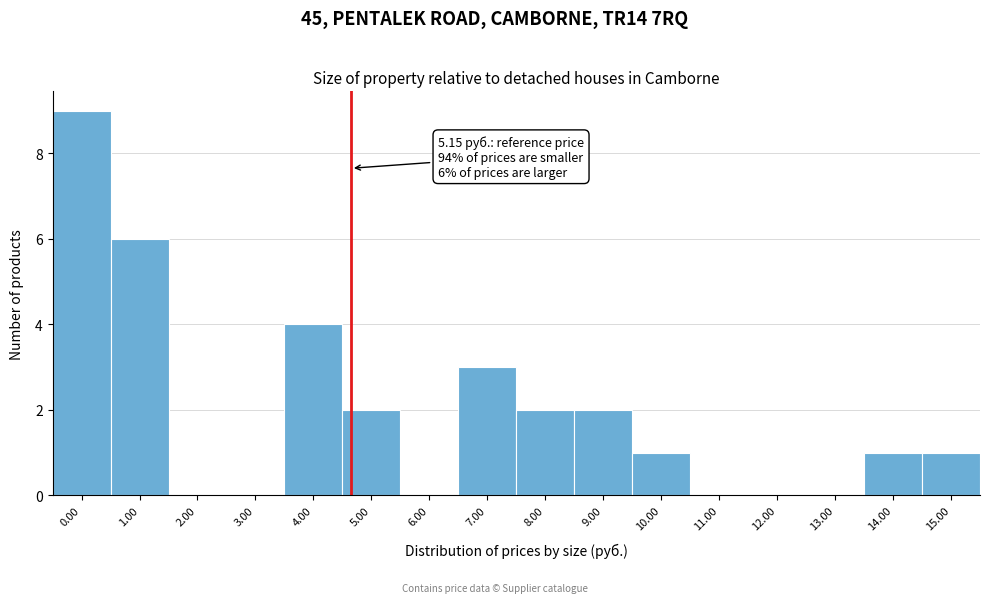

Reading right to left, extract all data points from this chart.

15.00=1	14.00=1	13.00=0	12.00=0	11.00=0	10.00=1	9.00=2	8.00=2	7.00=3	6.00=0	5.00=2	4.00=4	3.00=0	2.00=0	1.00=6	0.00=9